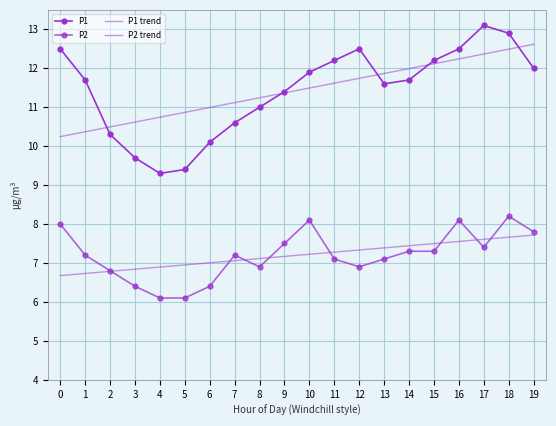

How many data points in P2 are less than 7?

7